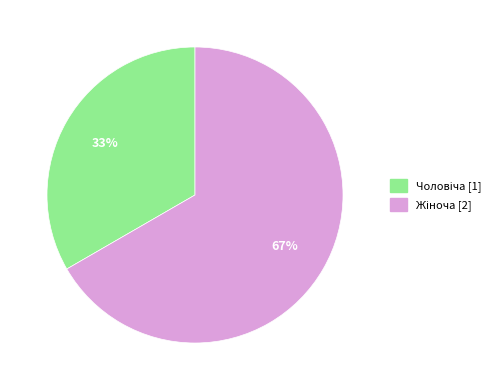

How many slices are in this pie chart?

2